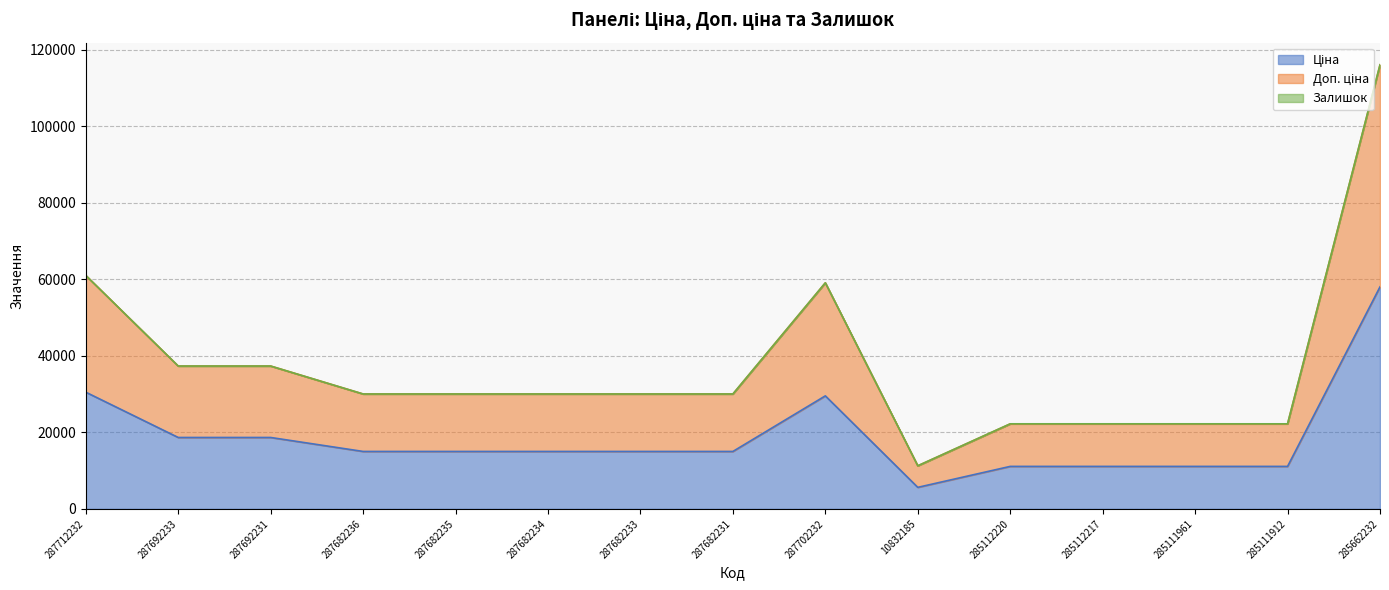

At which label does Ціна first exceed 15019?

287712232